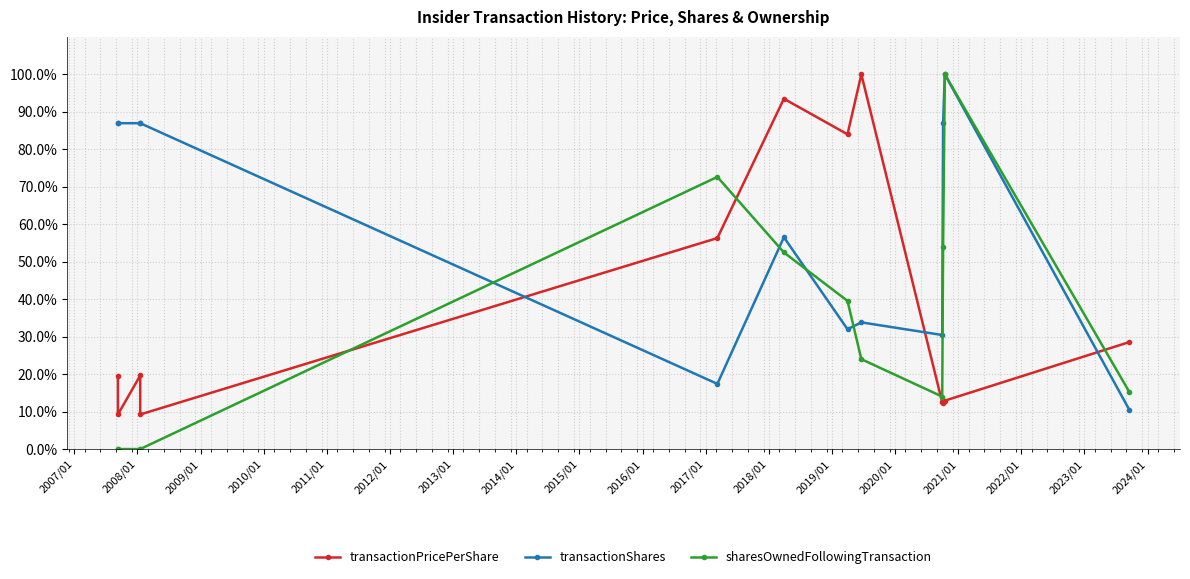

What is the difference between the second highest and minimum values in the transactionShares series?

76.5